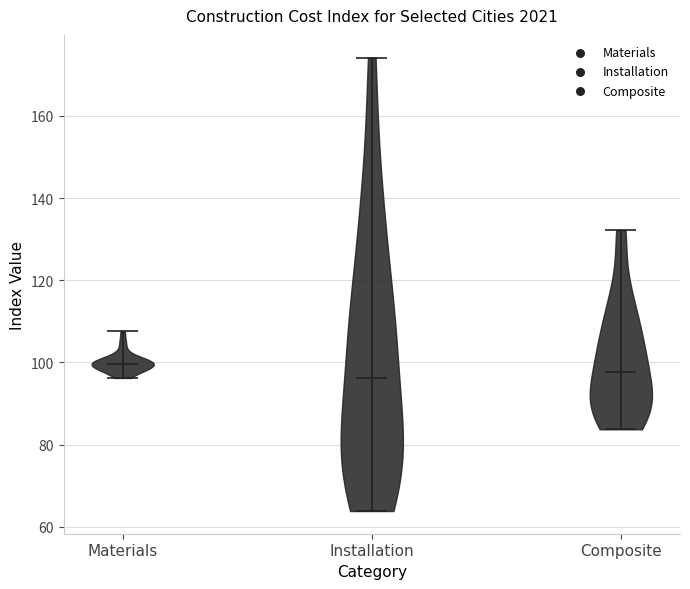

Reading left to right, read every violin against the y-axis: where its median line is, and the lowest and highest points it reaches. The values are not printed on the chart, so give them approximately, as read against the axis.

Materials: median line 100, lowest point 96, highest point 108
Installation: median line 96, lowest point 64, highest point 174
Composite: median line 98, lowest point 84, highest point 132